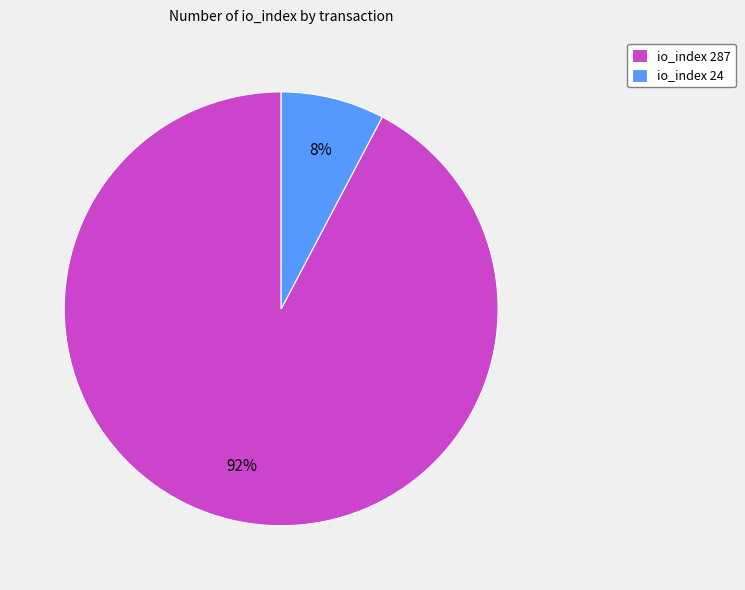

True or false: io_index 287 accounts for 92% of the total.

True